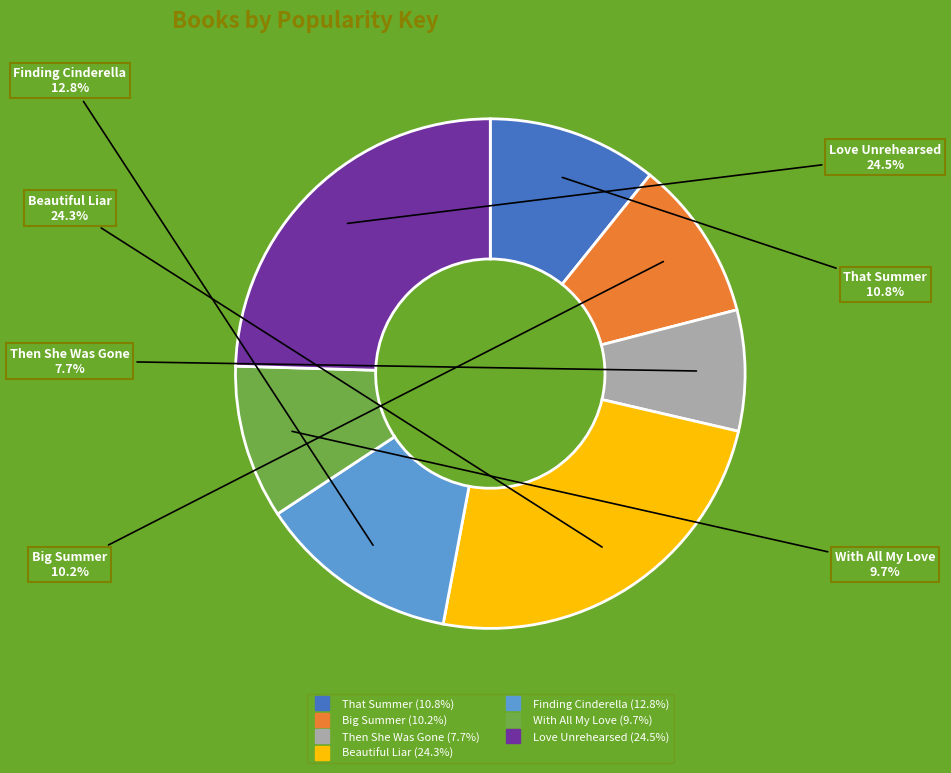

Which slice is the smallest?

Then She Was Gone